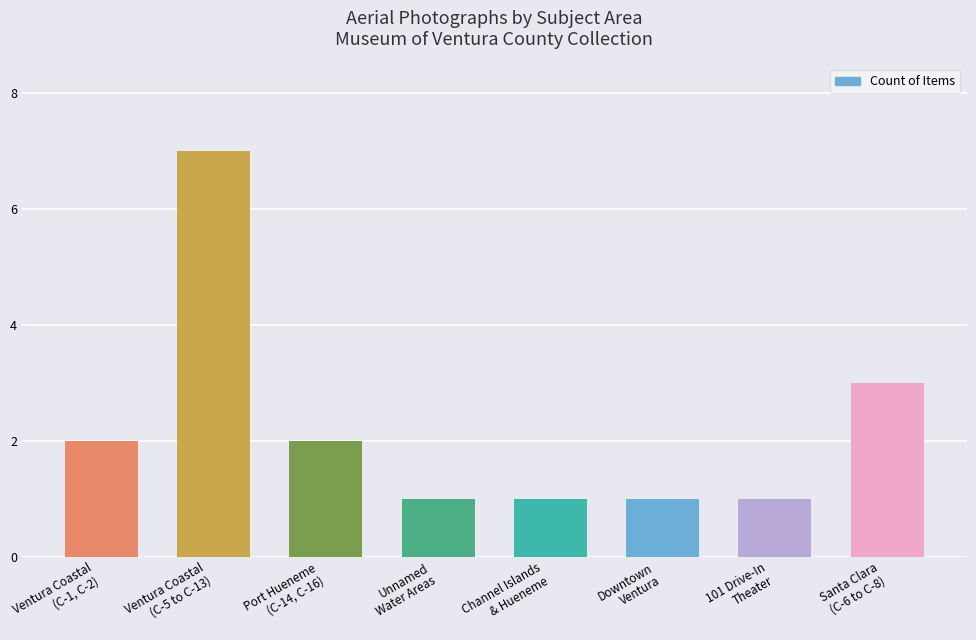

How many categories are shown in the chart?

8